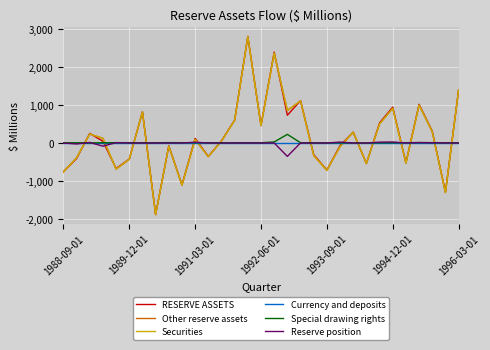

At how many categories does at least one series exceed 2653?

1